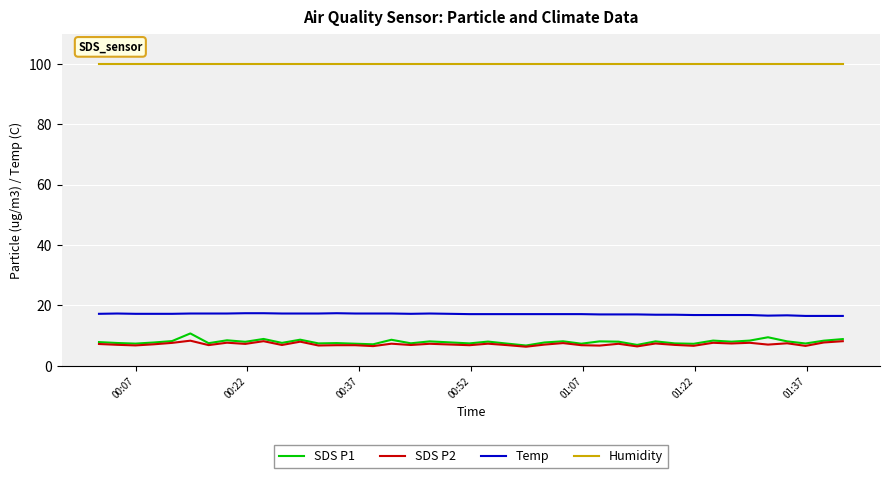

Which series has the largest total across all categories?

Humidity